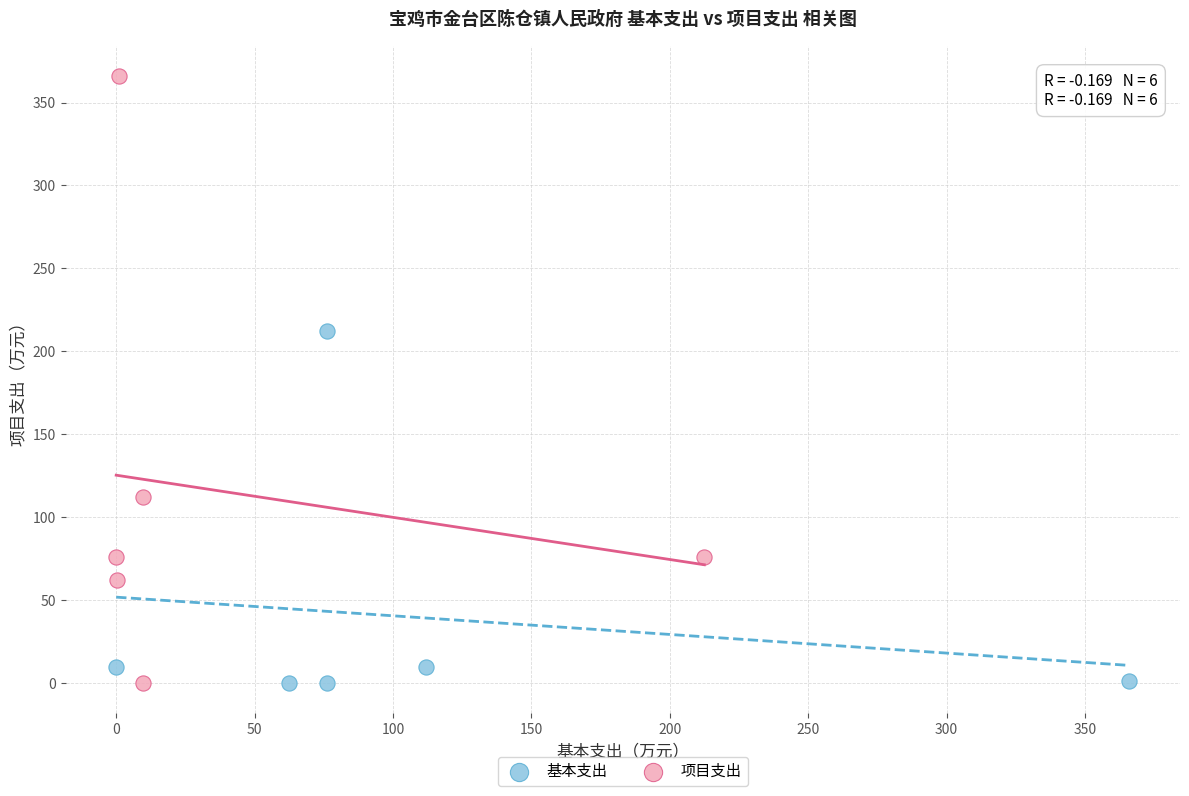

Which series contains the highest Y value?

项目支出